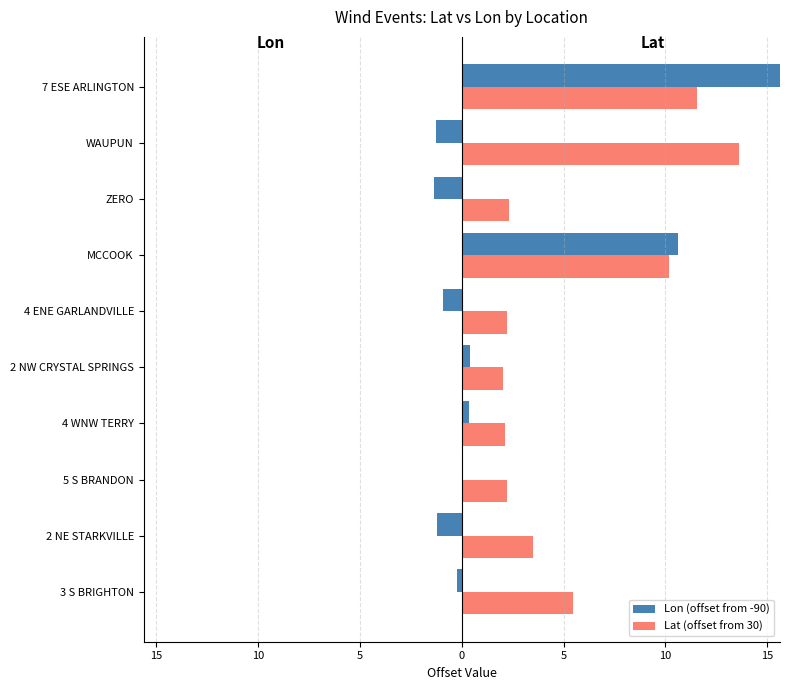

What is the difference between the second highest and second lowest values in the Lon (offset from -90) series?

11.9